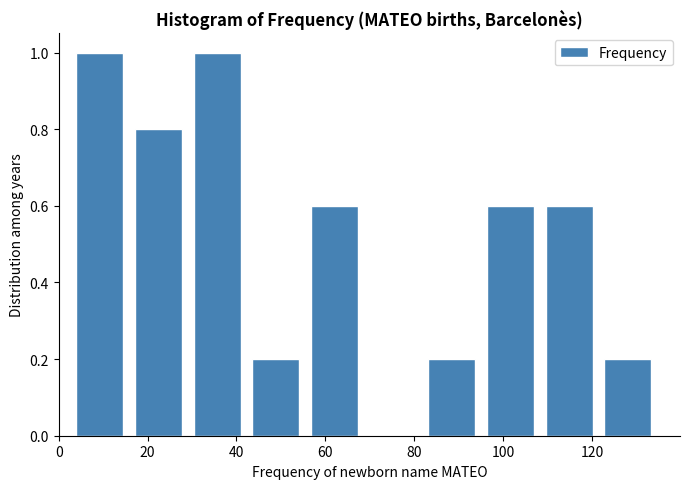

Reading left to right, list every bar in this chart as the range it spans on the x-axis followed by its height. Neither the bar edges nor the heights are printed on the chart, so give them approximately, as read against the axes.

4.0 to 17.2: 1.0
17.2 to 30.4: 0.8
30.4 to 43.6: 1.0
43.6 to 56.8: 0.2
56.8 to 70.0: 0.6
70.0 to 83.2: 0
83.2 to 96.4: 0.2
96.4 to 109.6: 0.6
109.6 to 122.8: 0.6
122.8 to 136.0: 0.2